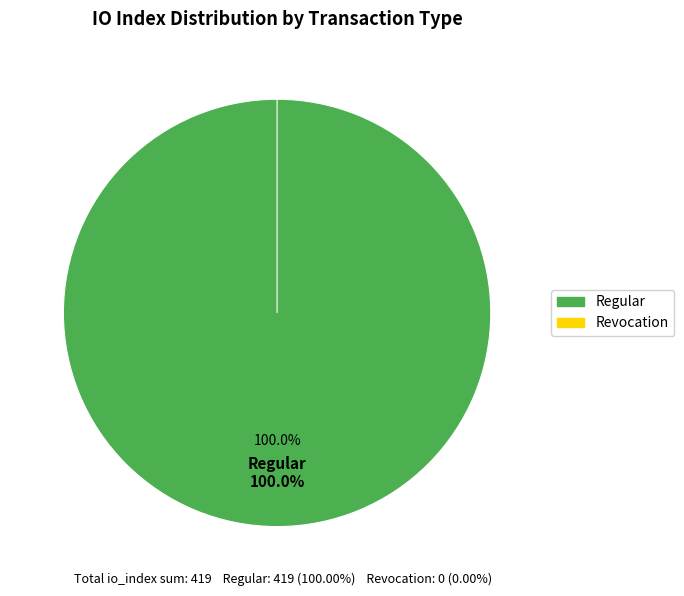

Does Revocation account for over 50% of the chart?

No